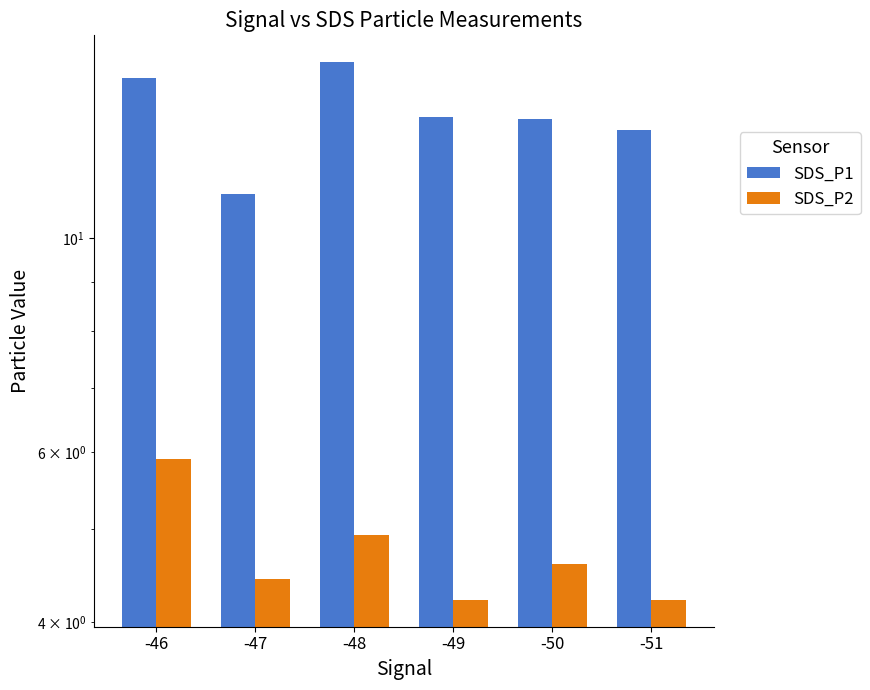

What is the minimum value shown in the chart?

4.2